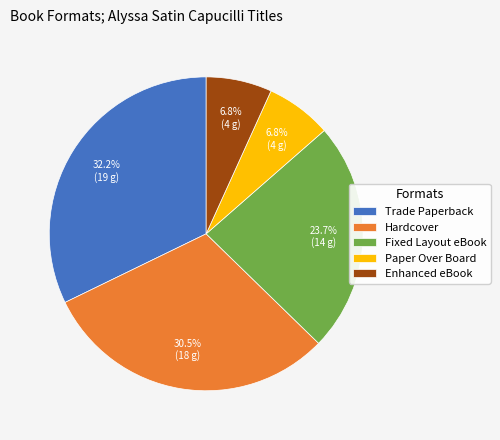

Which slice is the largest?

Trade Paperback